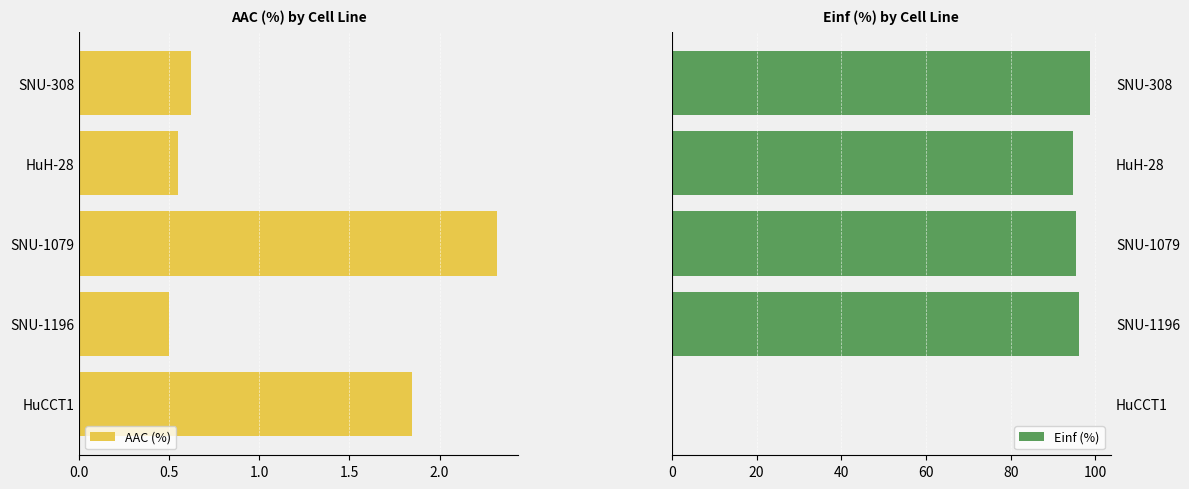

What is the greatest value displayed?

98.8